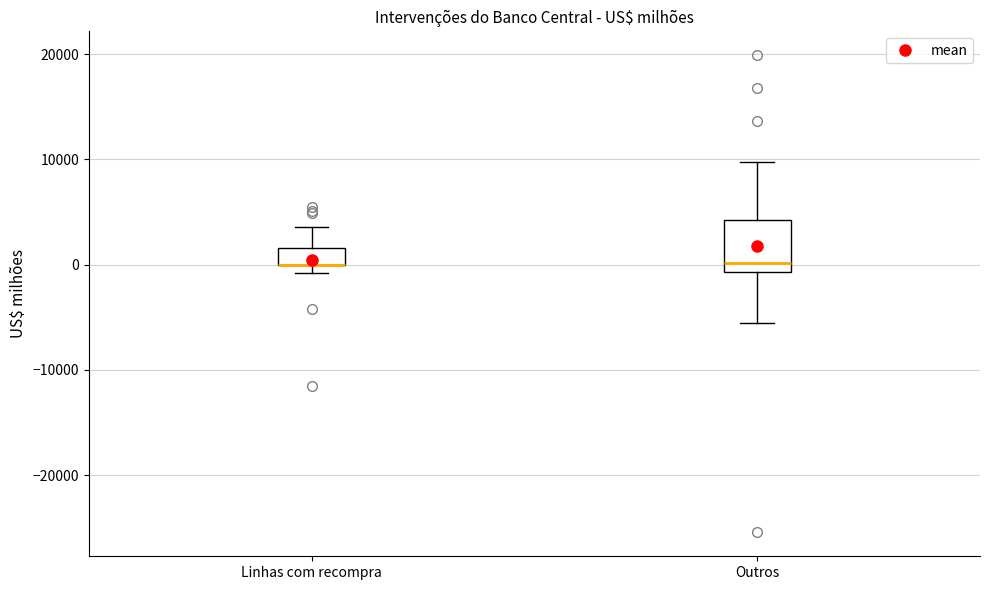

Where does the upper whisker of the box for Outros end on the y-axis? The values are not printed on the chart, so give them approximately, as read against the axis.

10000